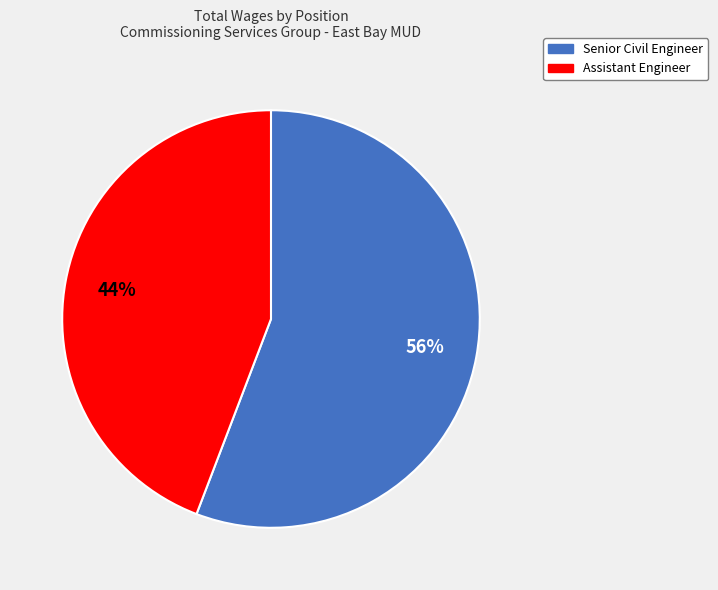

How many slices are in this pie chart?

2